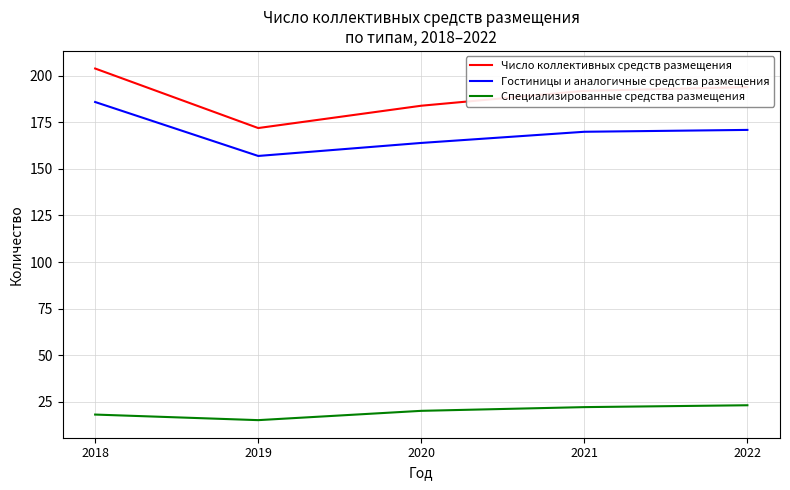

Read the Гостиницы и аналогичные средства размещения value at 2018, to the nearest 10.

190